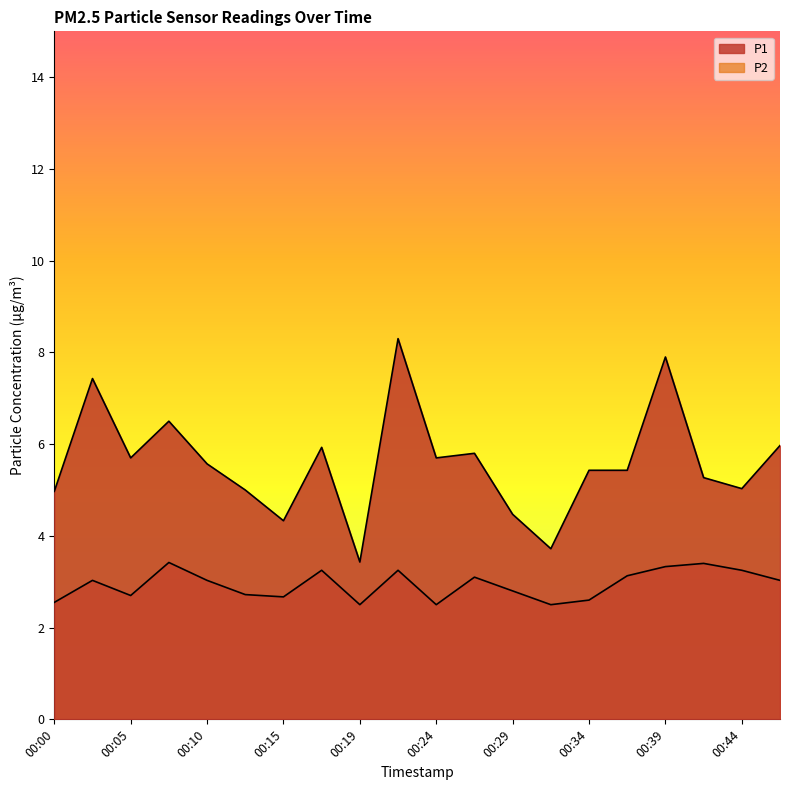

Count the number of categories in the chart.

20